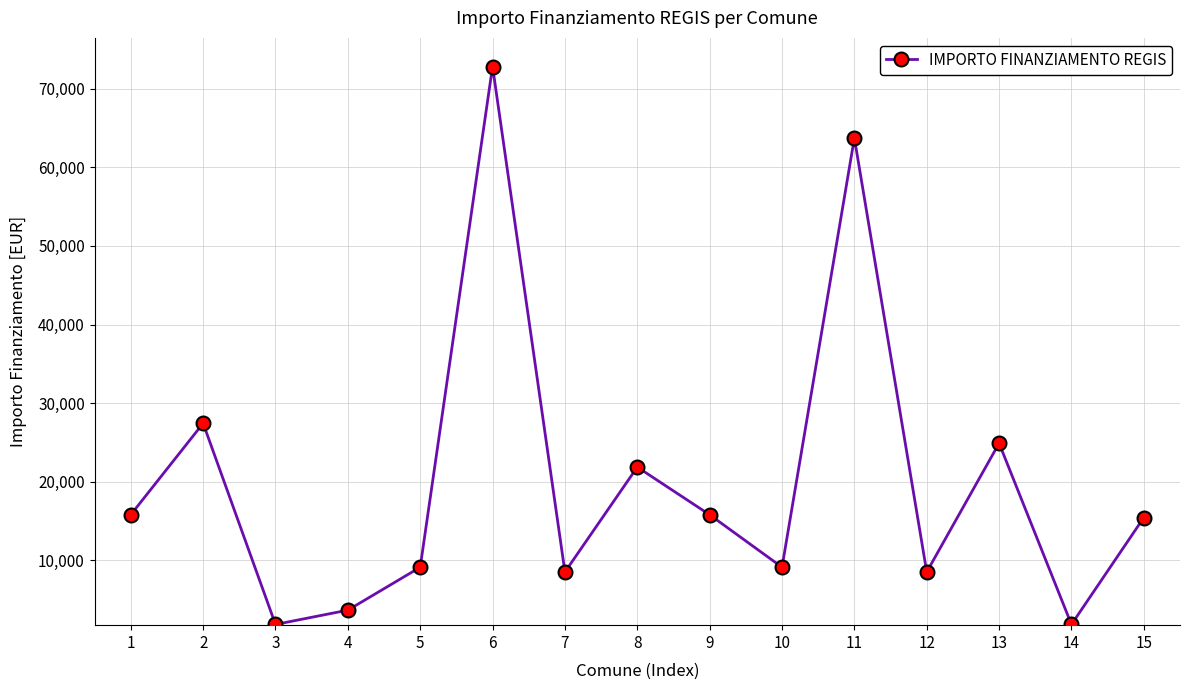

What value does the data have at 8?

21852